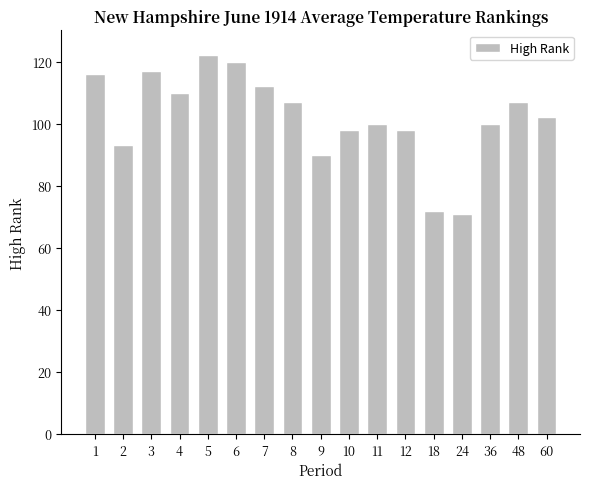

What is the change in value from 9 to 10?

+8